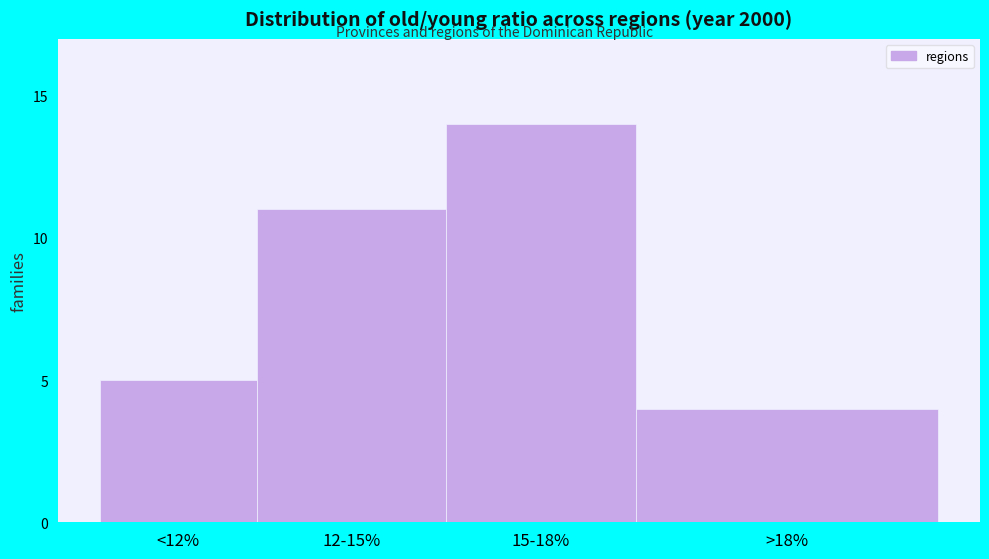

Reading right to left, what are all the values shown in this chart?

4	14	11	5